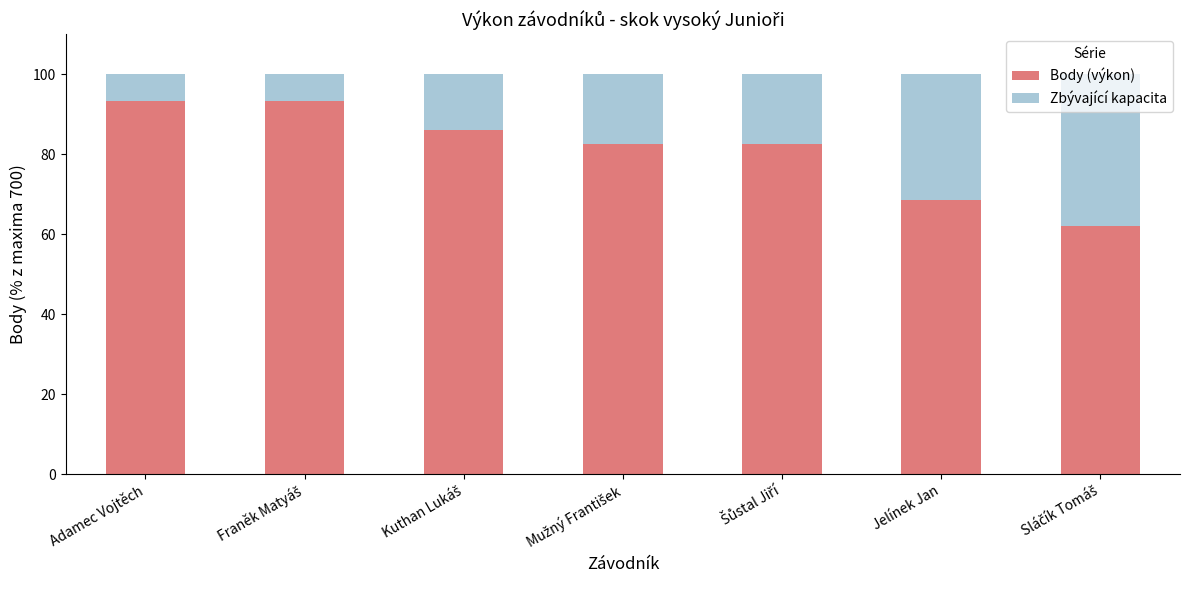

What is the sum of all Body (výkon) values?

568.0